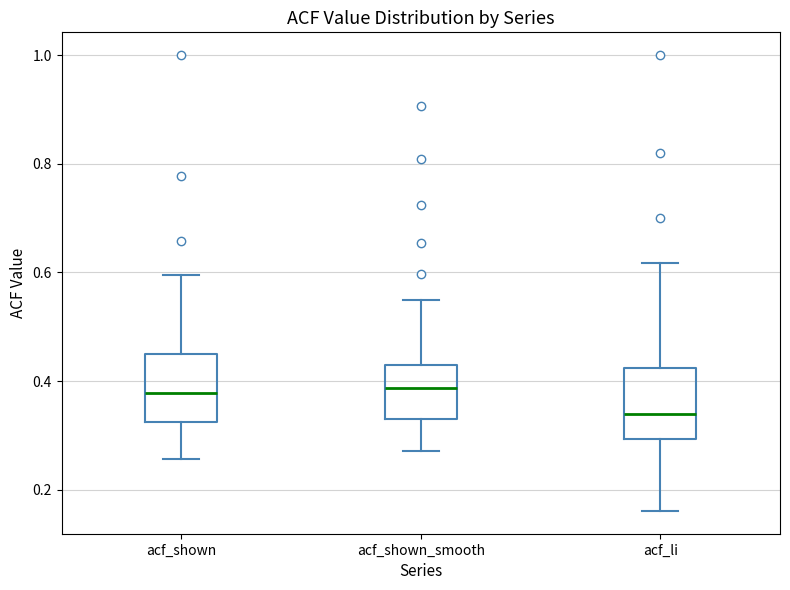

Reading left to right, read every box against the y-axis: the position of its median line, the range the box covers, and the ends of its whiskers. The values are not printed on the chart, so give them approximately, as read against the axis.

acf_shown: median 0.38, box 0.32 to 0.44, whiskers 0.26 to 0.60
acf_shown_smooth: median 0.38, box 0.32 to 0.42, whiskers 0.28 to 0.56
acf_li: median 0.34, box 0.30 to 0.42, whiskers 0.16 to 0.62